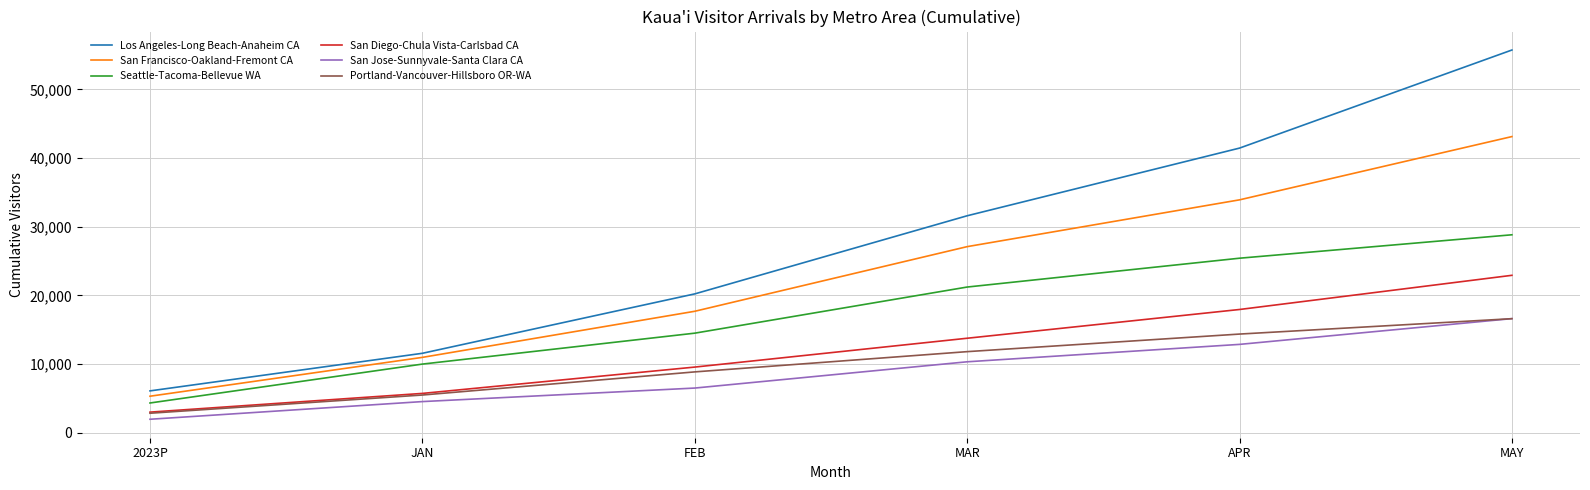

What is the sum of the Portland-Vancouver-Hillsboro OR-WA values at MAR and 2023P?

14657.3